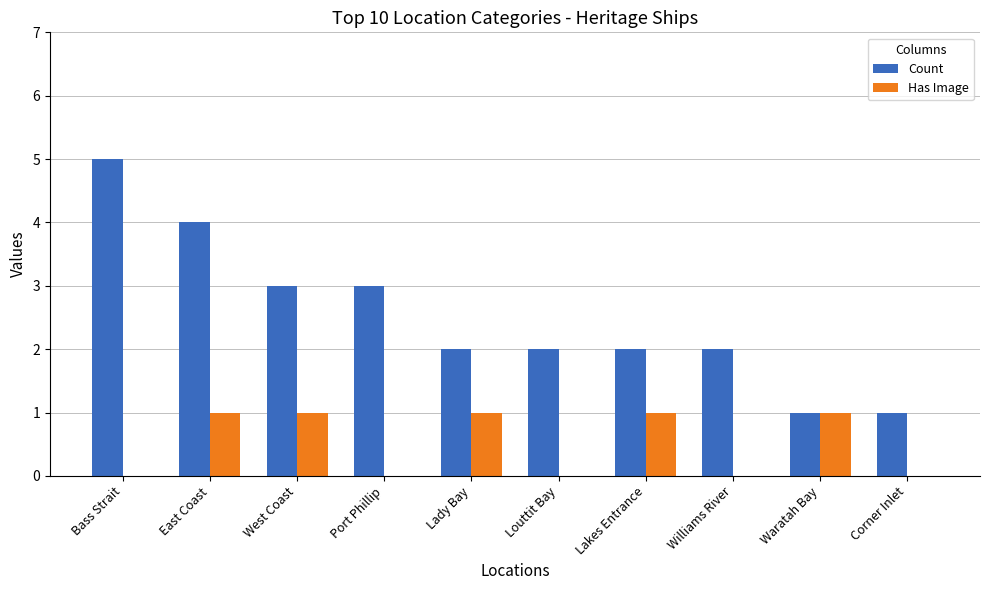

Reading right to left, what are all the values shown in this chart?

Count: 1	1	2	2	2	2	3	3	4	5
Has Image: 0	1	0	1	0	1	0	1	1	0